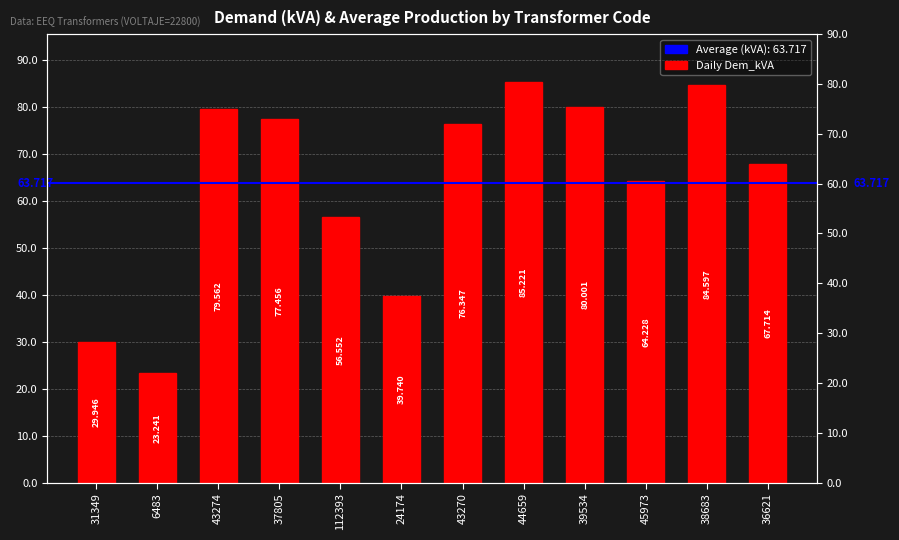

List the labels in order of value, smallest first.

6483, 31349, 24174, 112393, 45973, 36621, 43270, 37805, 43274, 39534, 38683, 44659